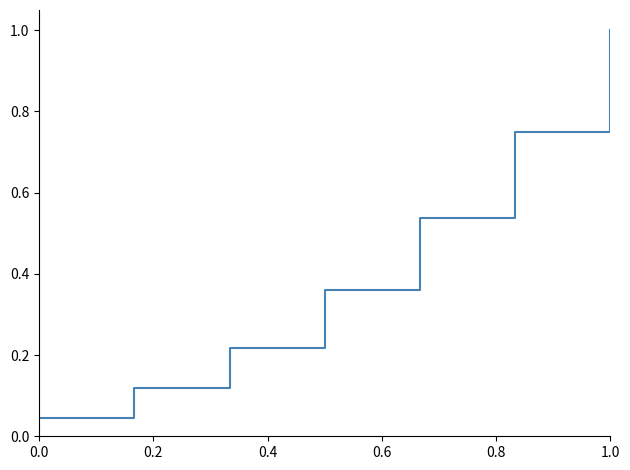

What is the difference between the second highest and second lowest values?

0.6